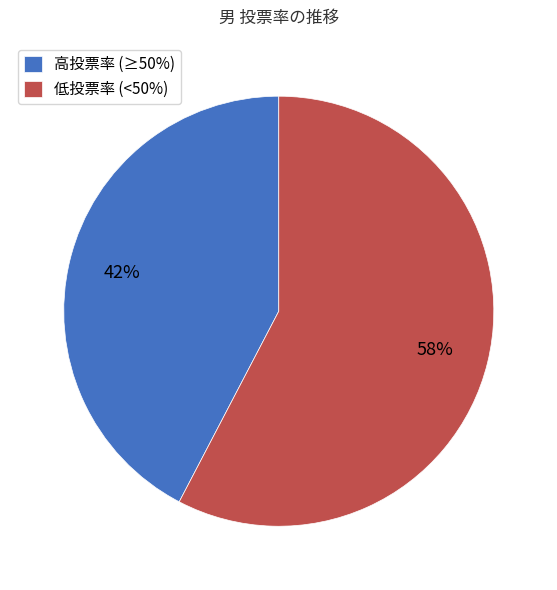

The 高投票率 (≥50%) slice represents 42% of the pie. True or false?

True